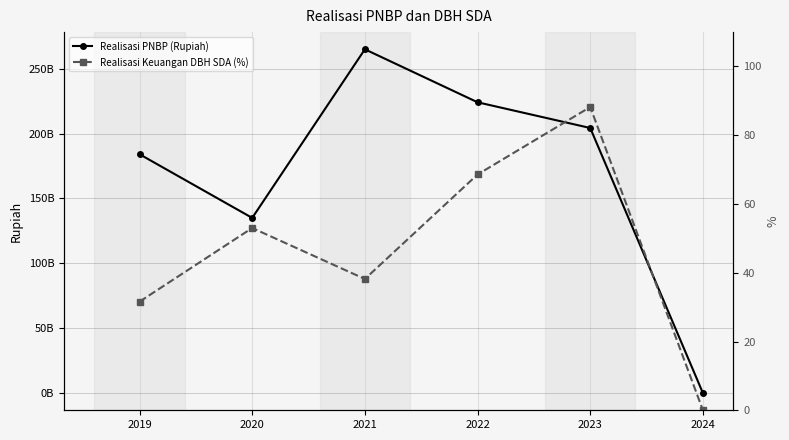

At how many categories does at least one series exceed 247419845120?

1